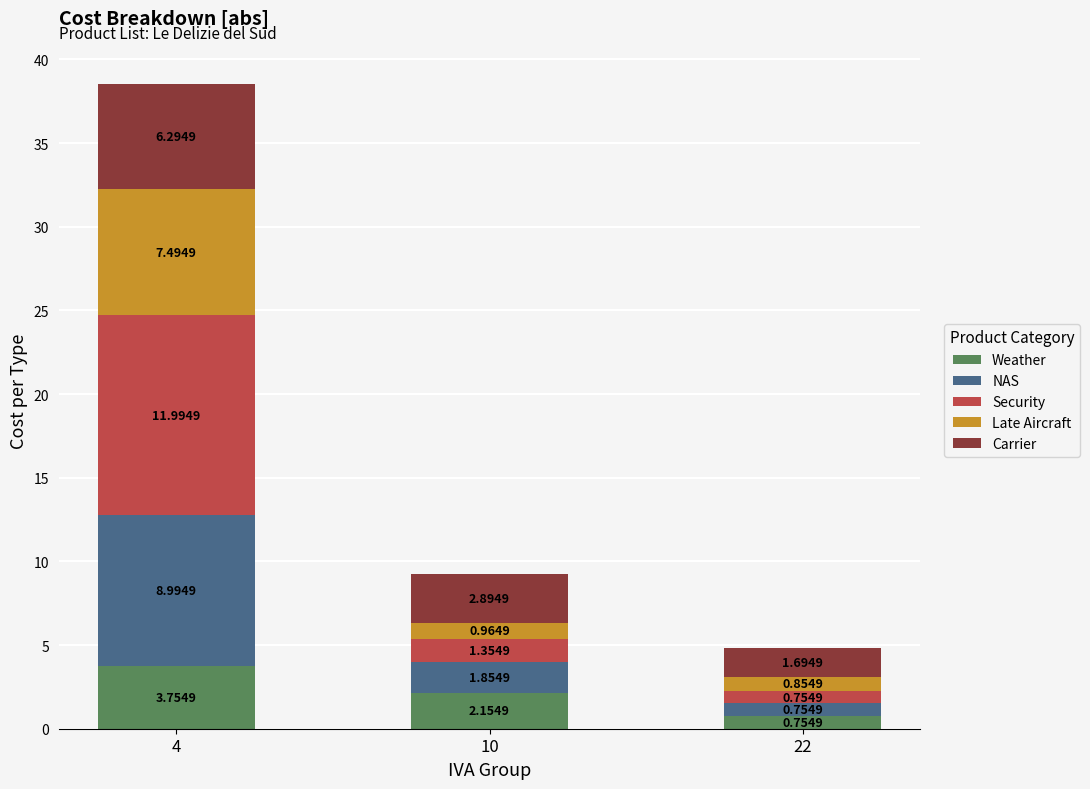

At which category is the sum across all series the highest?

4